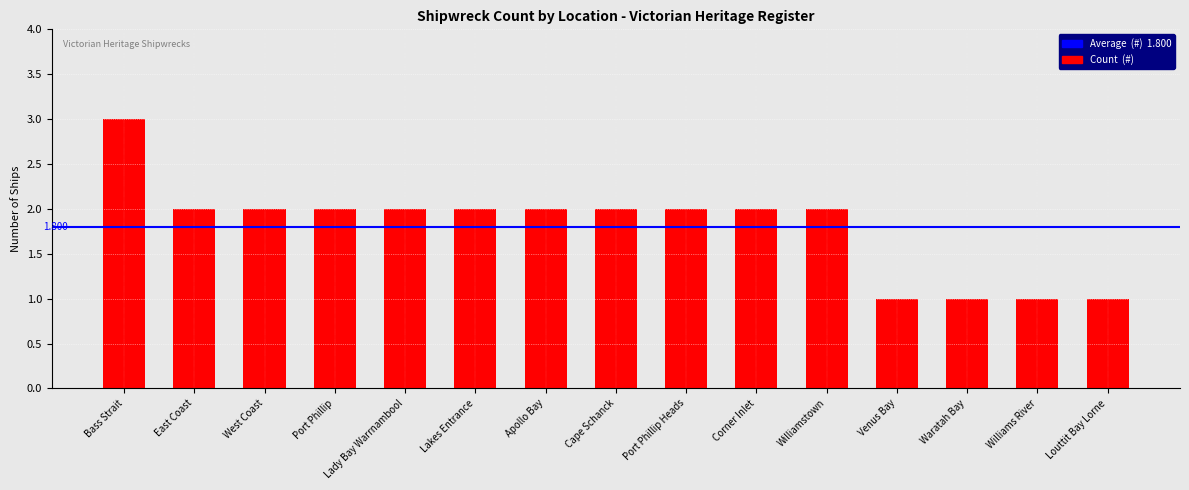

Count the values in the range 1 to 2.

14